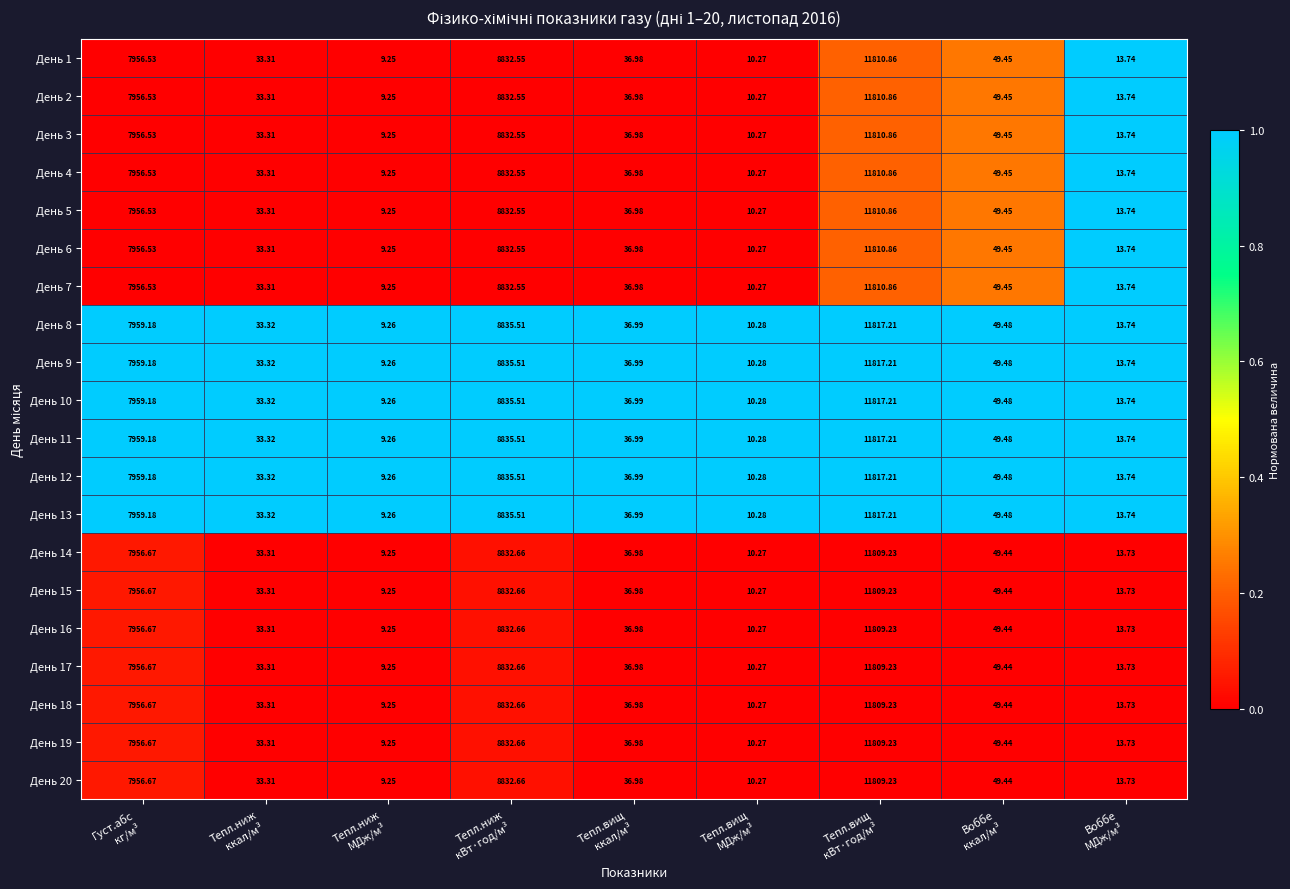

How many values in the День 7 series exceed 36?

5